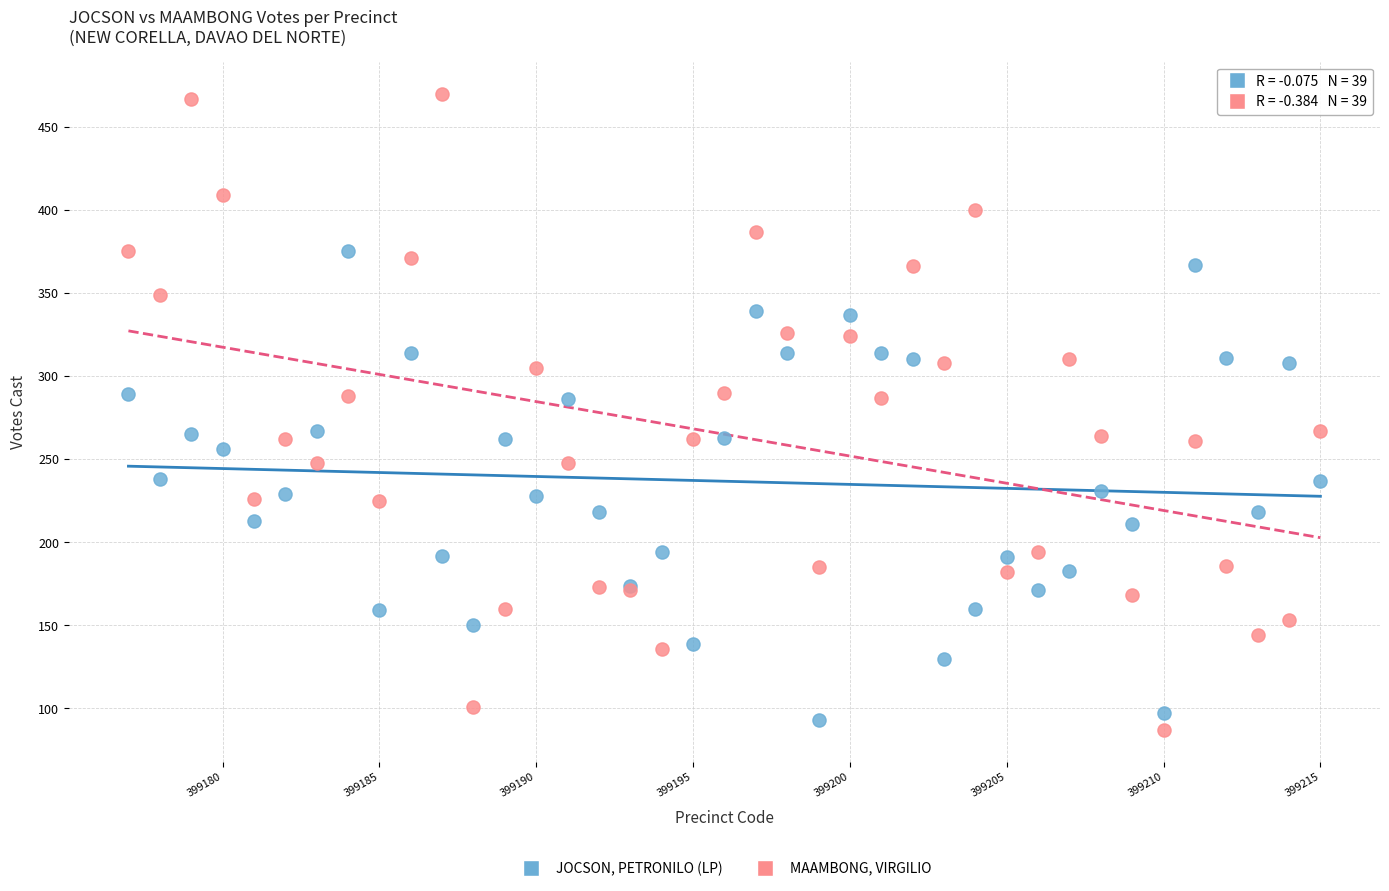

What is the X range (max minus min) for the scatter plot?

38